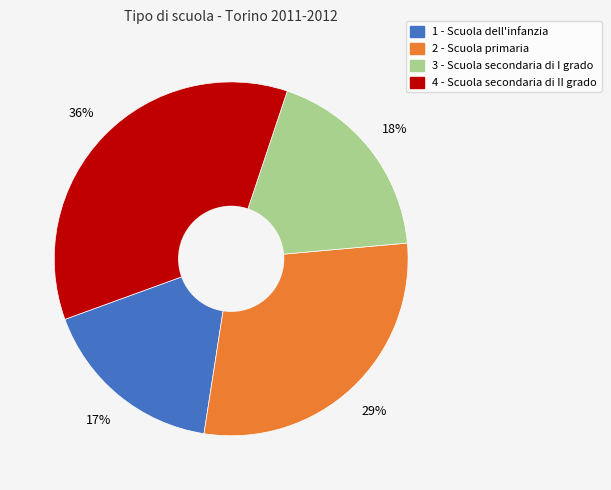

Do 3 - Scuola secondaria di I grado and 2 - Scuola primaria together represent more than half of the pie?

No